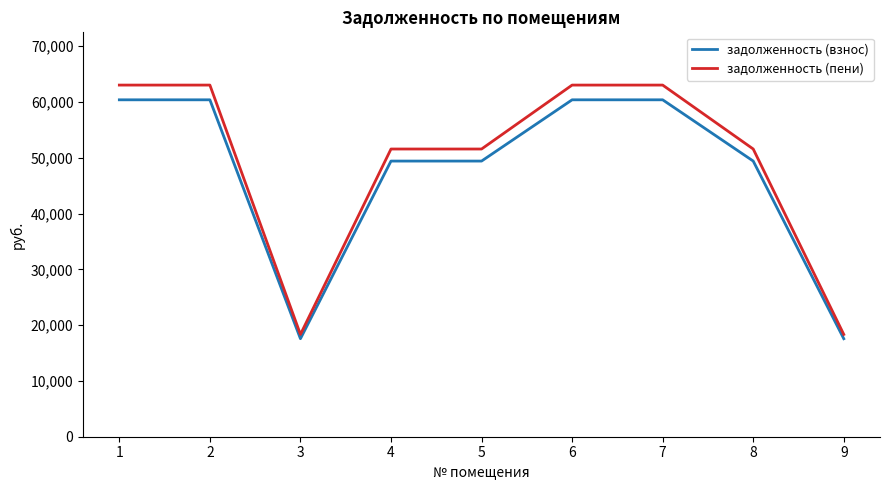

Reading left to right, list all the values displayed in this chart.

задолженность (взнос): 1=60376.8	2=60376.8	3=17564.2	4=49399.2	5=49399.2	6=60376.8	7=60376.8	8=49399.2	9=17564.2
задолженность (пени): 1=63016.8	2=63016.8	3=18332.2	4=51559.2	5=51559.2	6=63016.8	7=63016.8	8=51559.2	9=18332.2